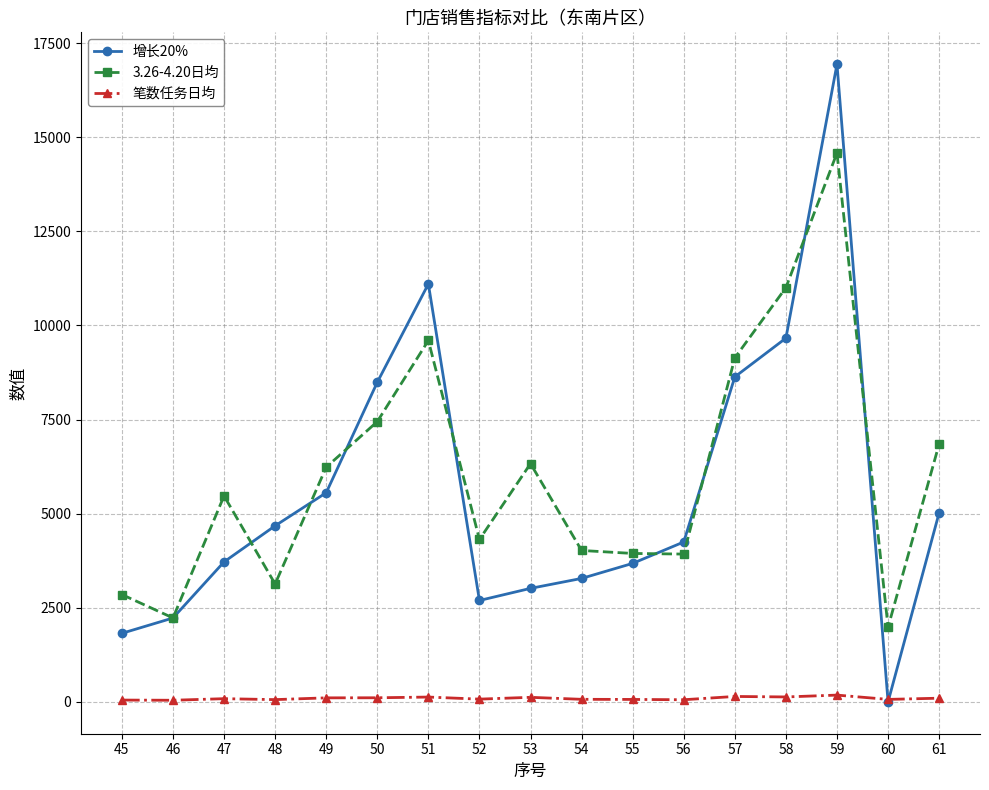

Count the number of data series in this chart.

3